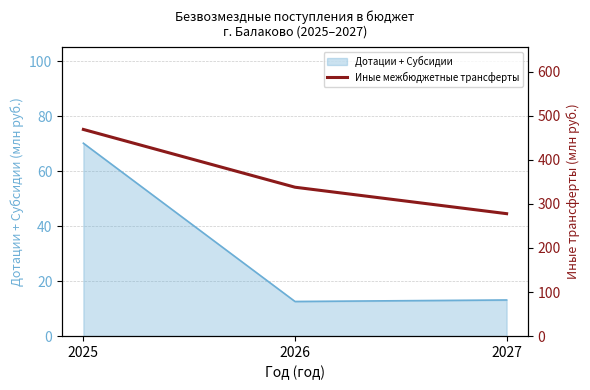

Is it true that Дотации + Субсидии equals 70.1 at 2025?

True